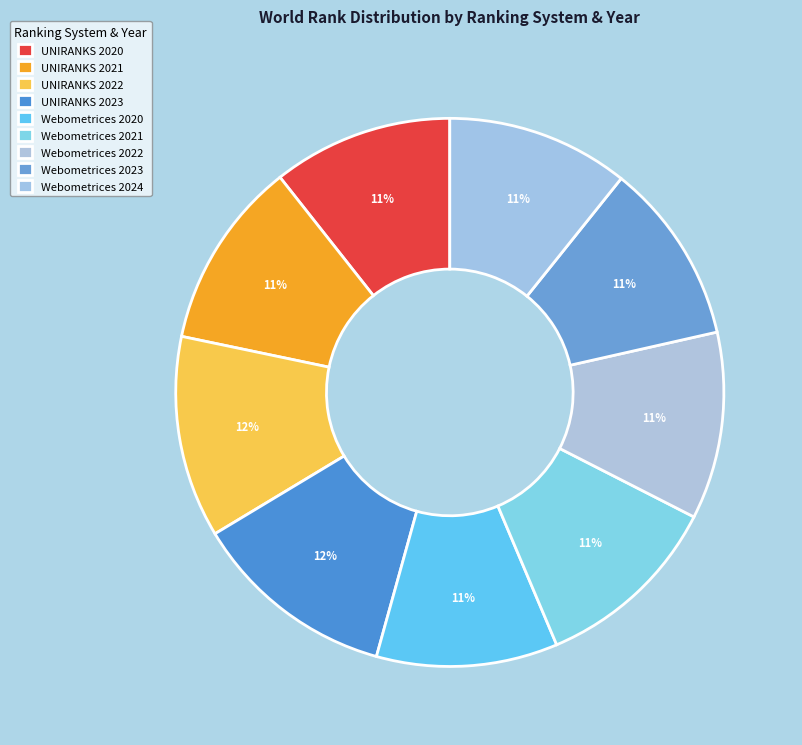

Rank the categories by value from highest to lowest.

UNIRANKS 2023, UNIRANKS 2022, Webometrices 2021, UNIRANKS 2021, Webometrices 2022, Webometrices 2024, Webometrices 2023, Webometrices 2020, UNIRANKS 2020